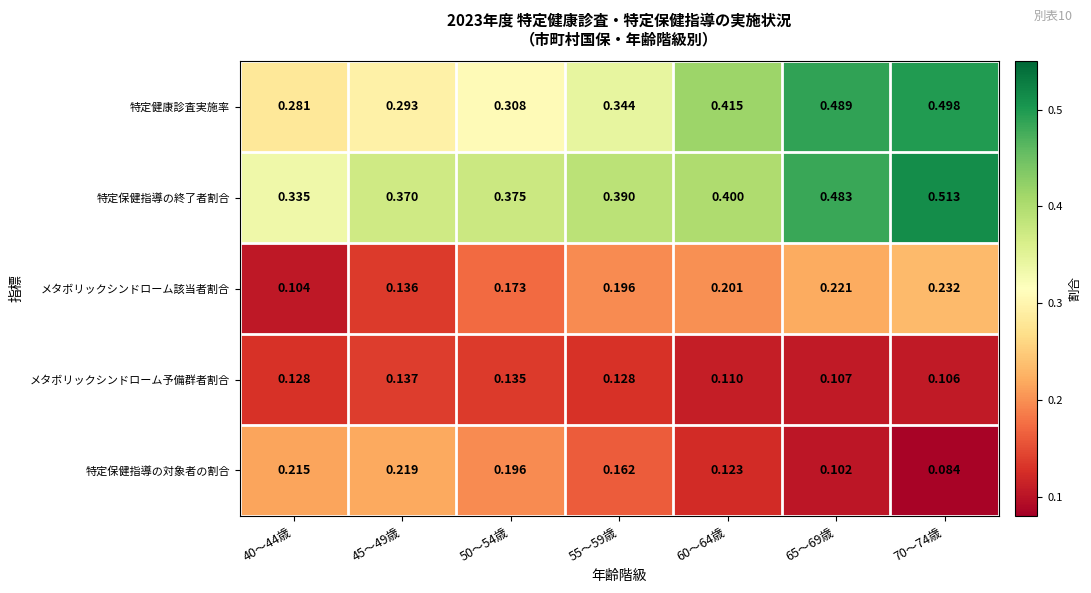

Which series has the largest range (max minus min)?

特定健康診査実施率